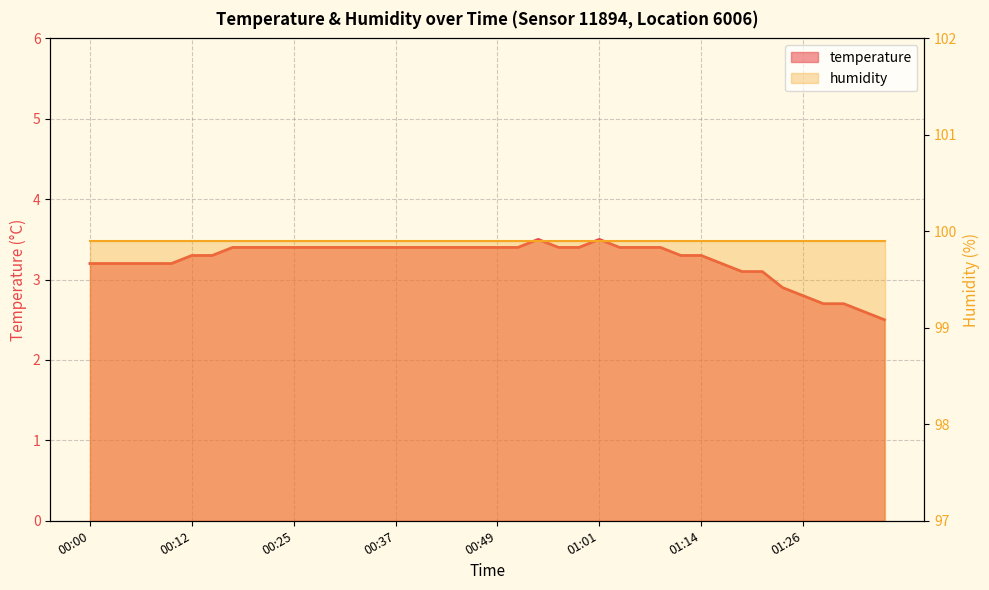

What is the ratio of the value at 00:25 to the value at 00:47?

1.0